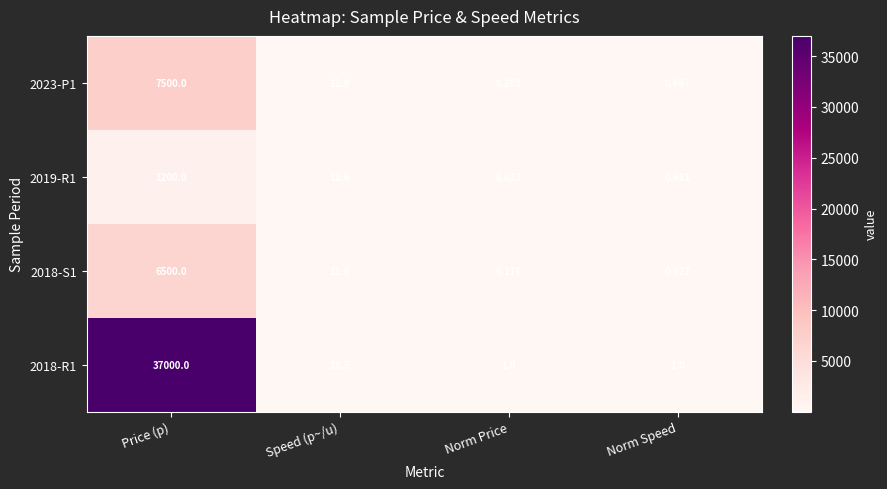

At which label is 2019-R1 closest to 600?

Speed (p~/u)